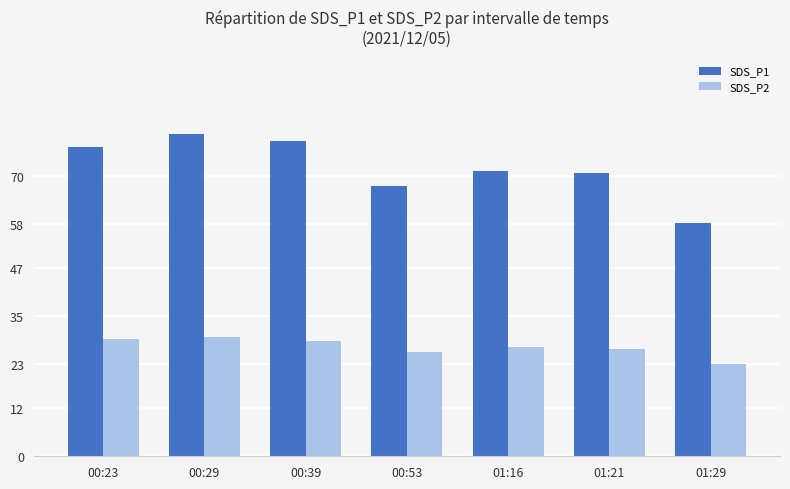

What is the spread (max minus min) of values at 00:23?

48.0